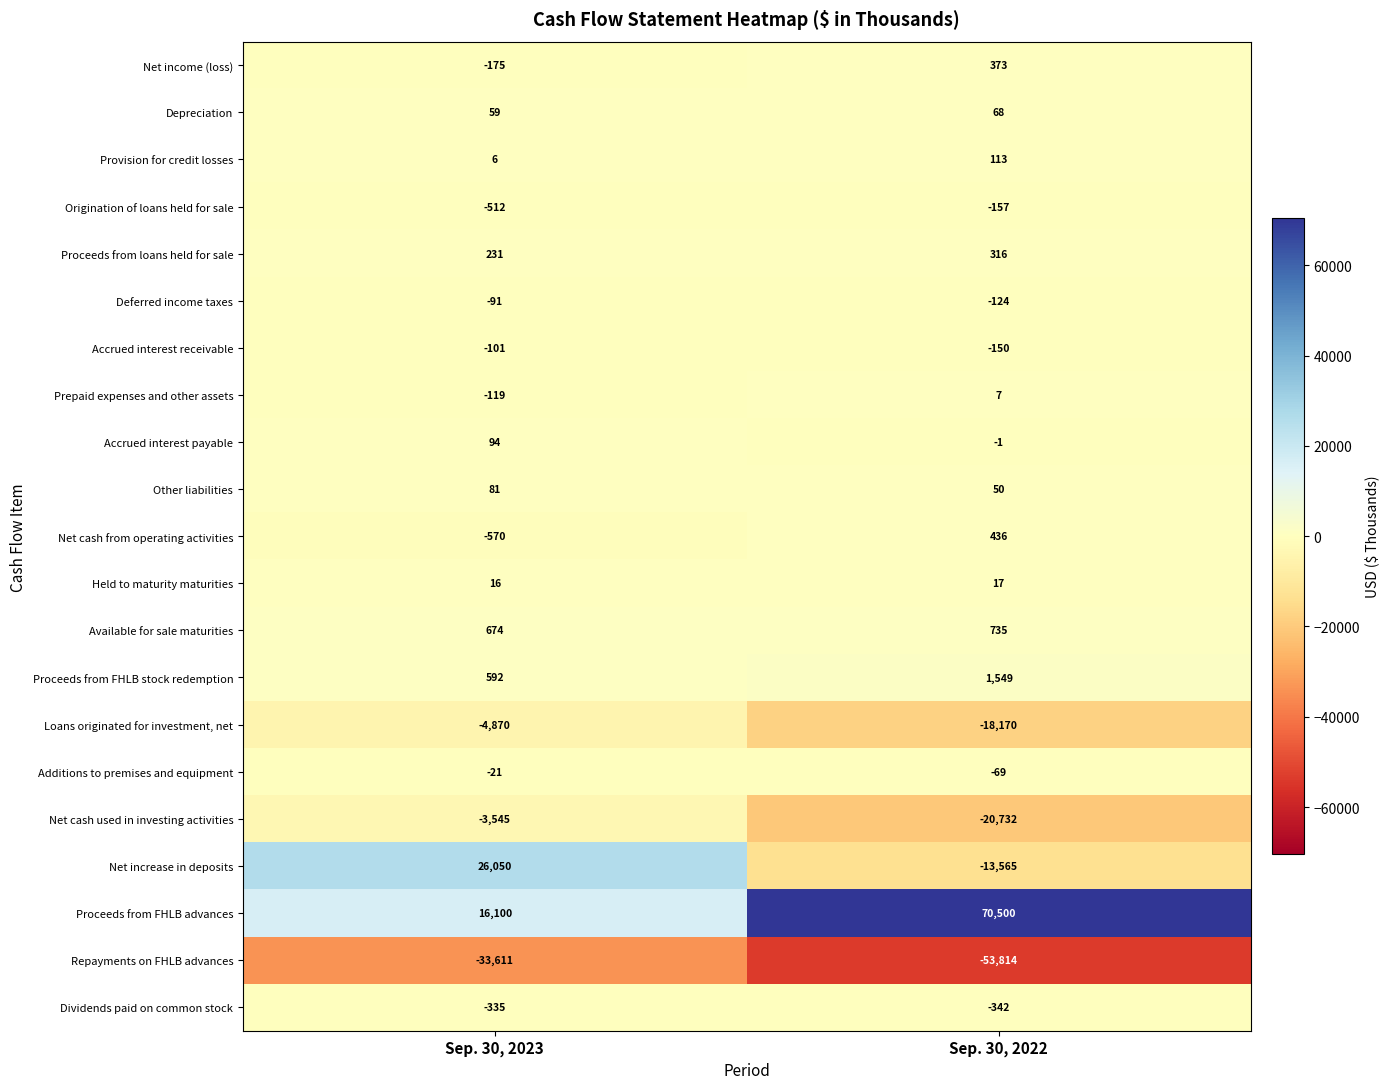

Which series has the largest total across all categories?

Proceeds from FHLB advances